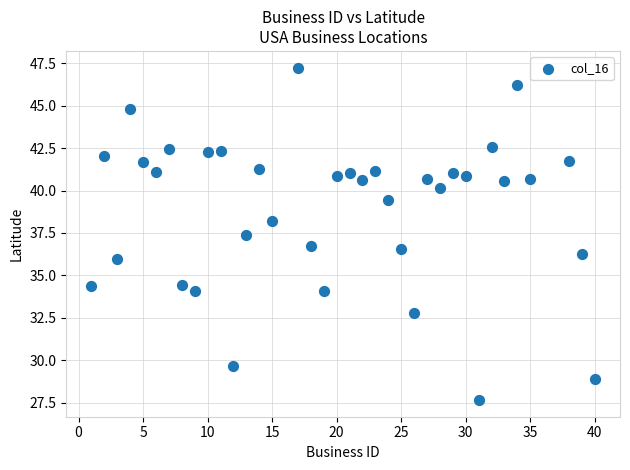

What is the range of Y values (max minus min)?

19.6